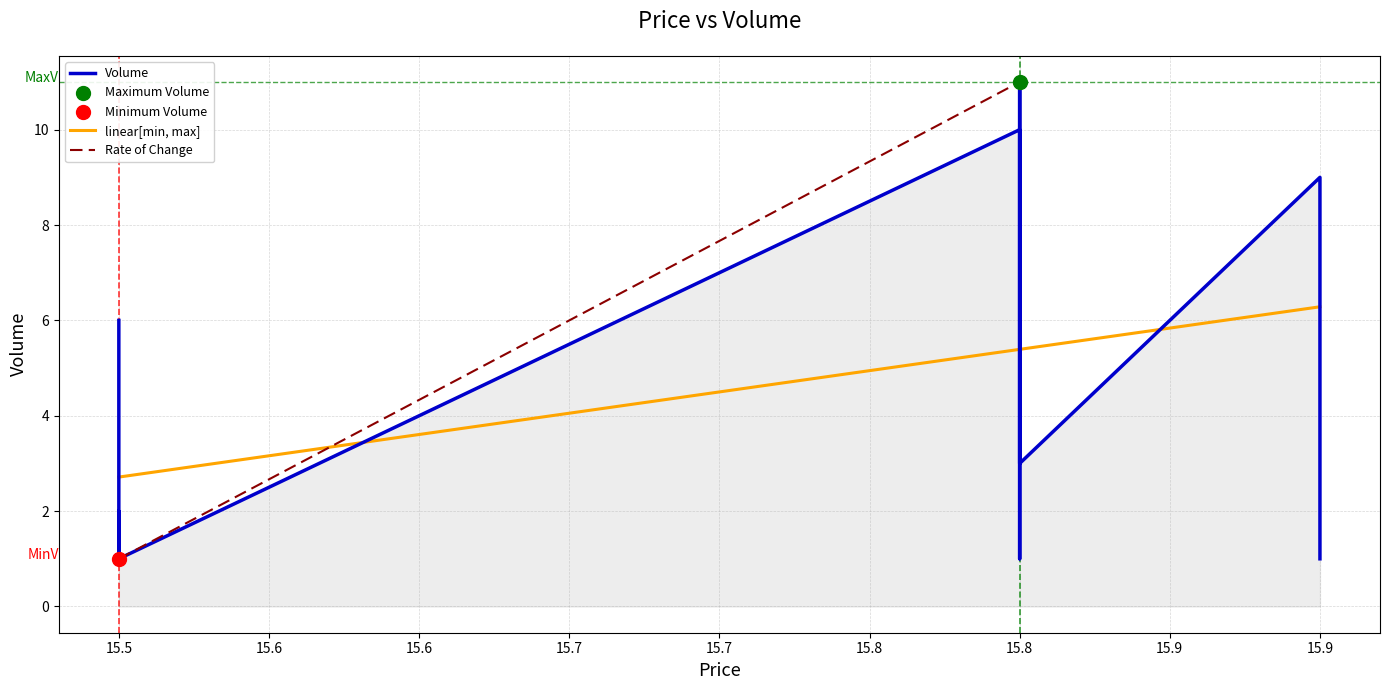

What is the ratio of the value at 15.9 to the value at 15.5?

1.5